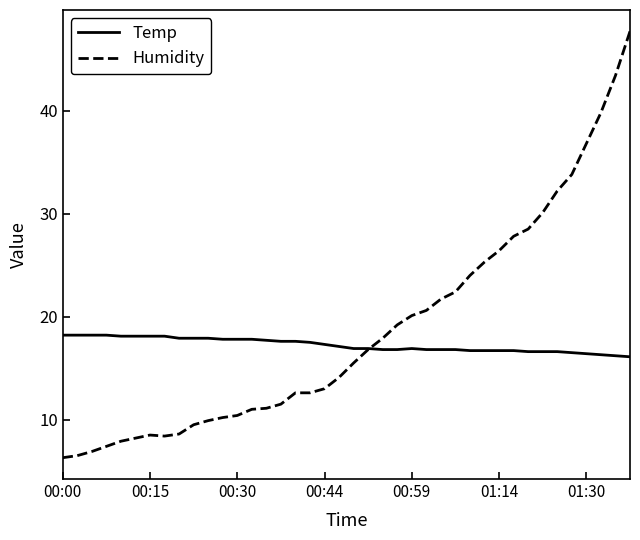

Which series has the widest spread of values?

Humidity